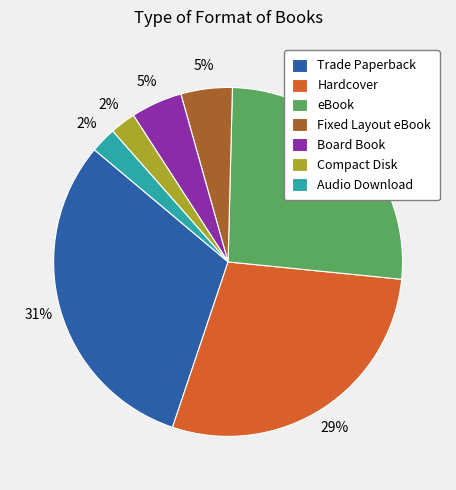

Which slice is the largest?

Trade Paperback